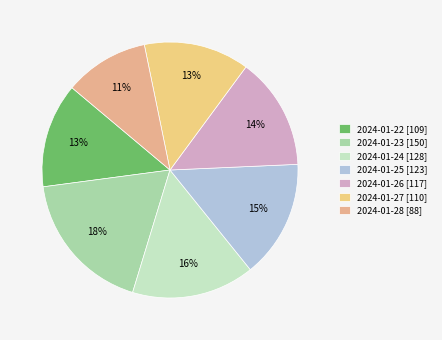

How many slices are in this pie chart?

7